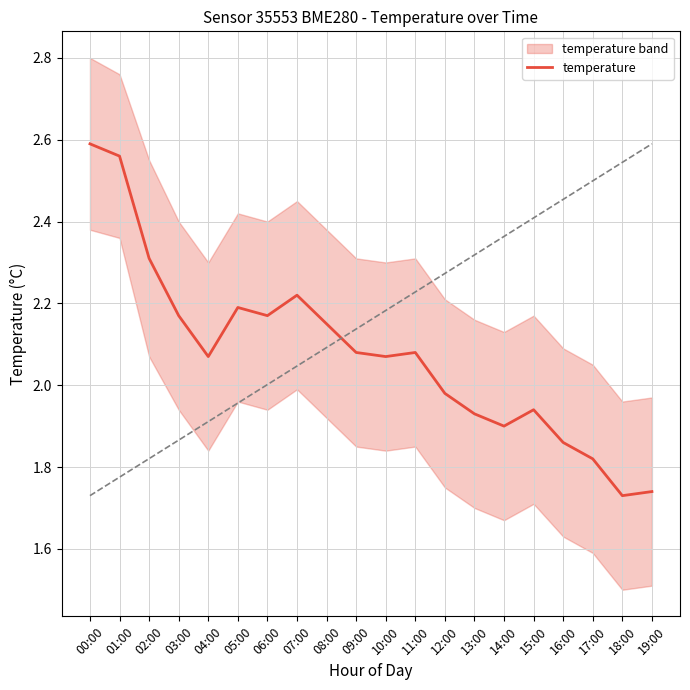

List the labels in order of value, smallest first.

18:00, 19:00, 17:00, 16:00, 14:00, 13:00, 15:00, 12:00, 04:00, 10:00, 09:00, 11:00, 08:00, 03:00, 06:00, 05:00, 07:00, 02:00, 01:00, 00:00